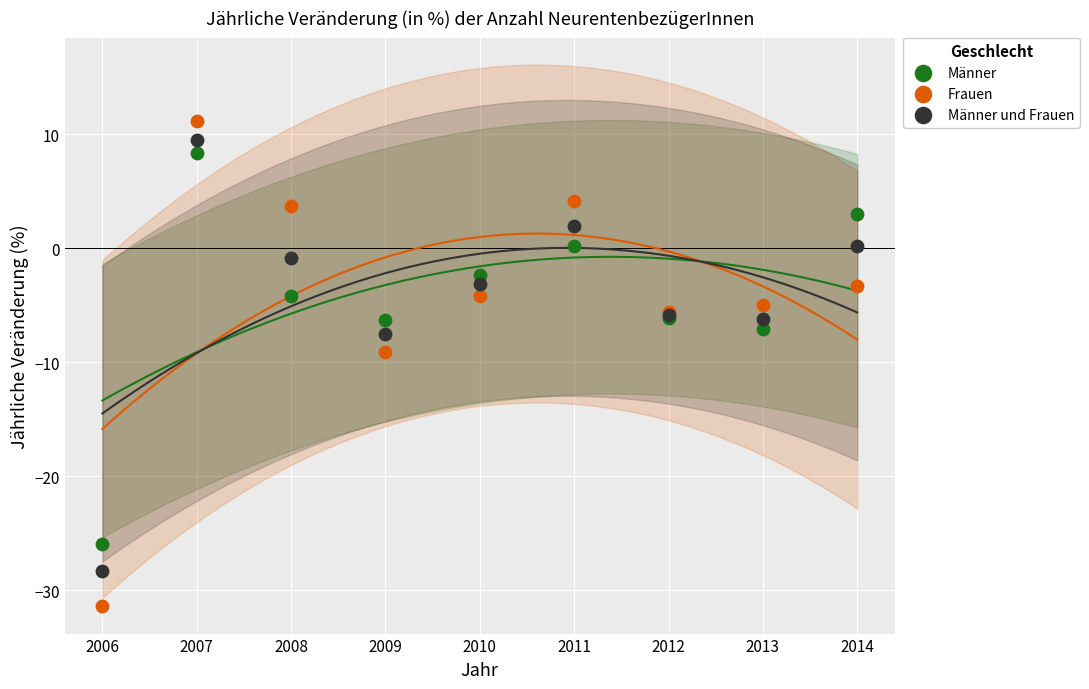

What is the X range (max minus min) for the scatter plot?

8.0